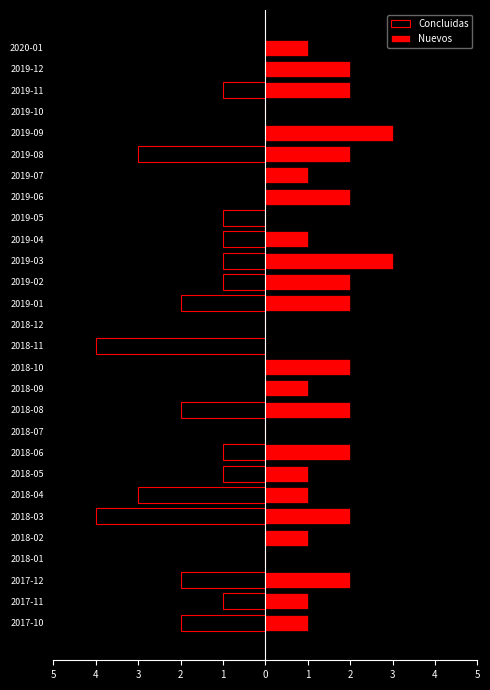

How many data points in Nuevos are above 1?

13